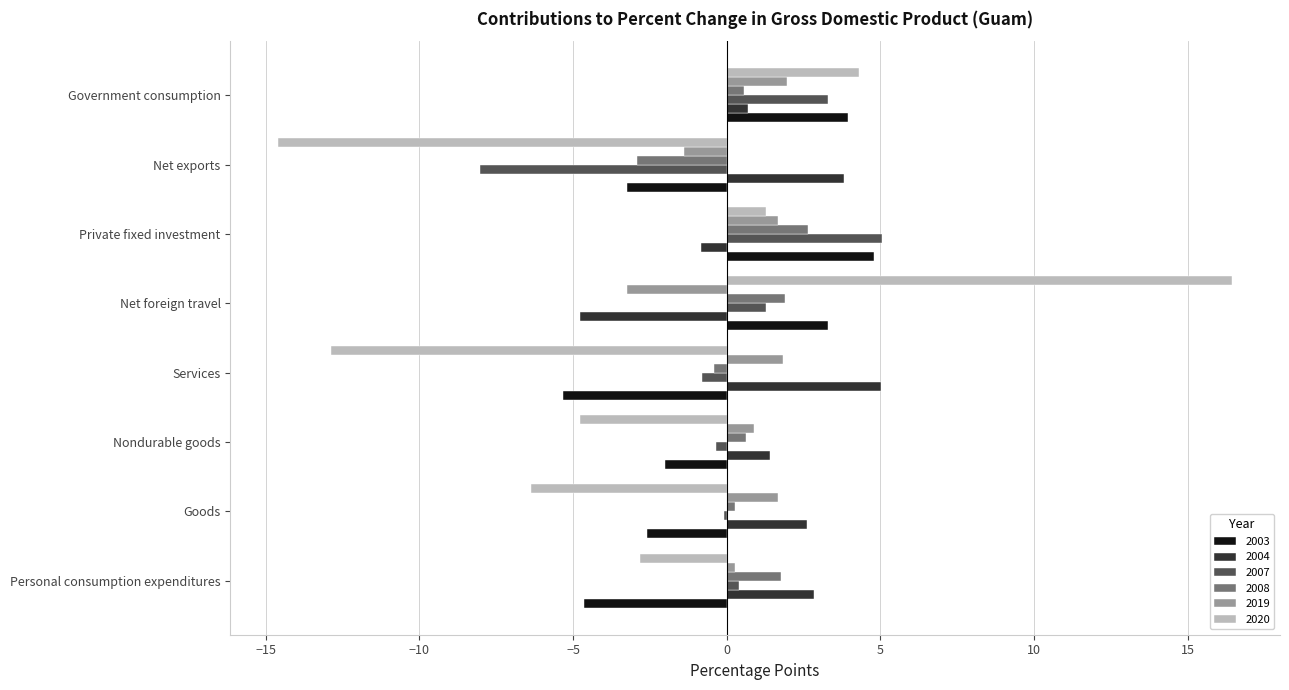

How many distinct data groups are displayed?

6